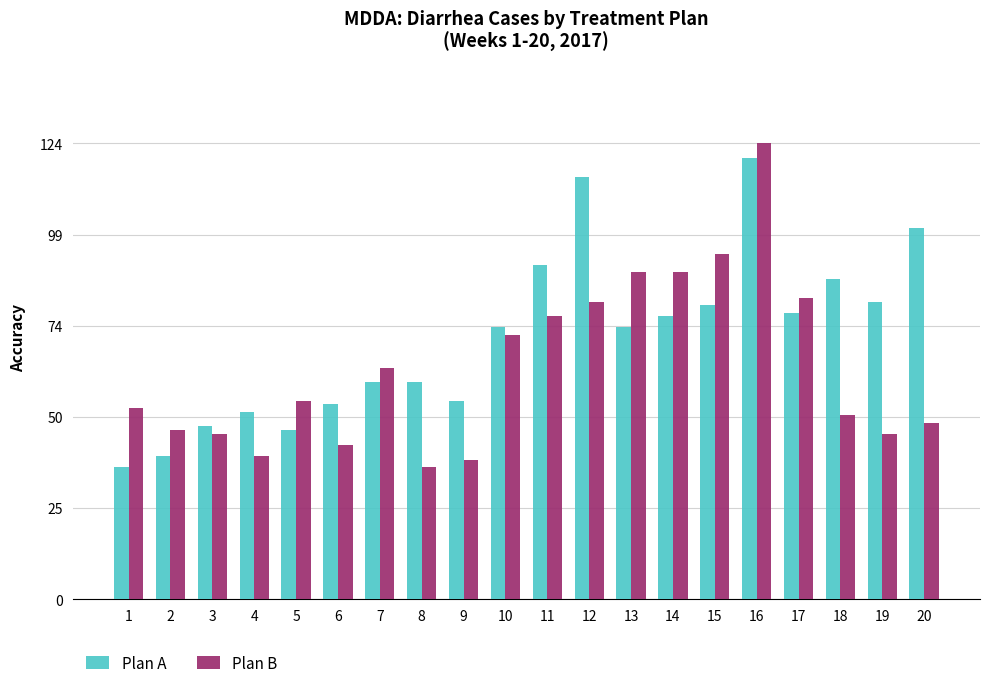

How many data points in Plan B are less than 54?

10